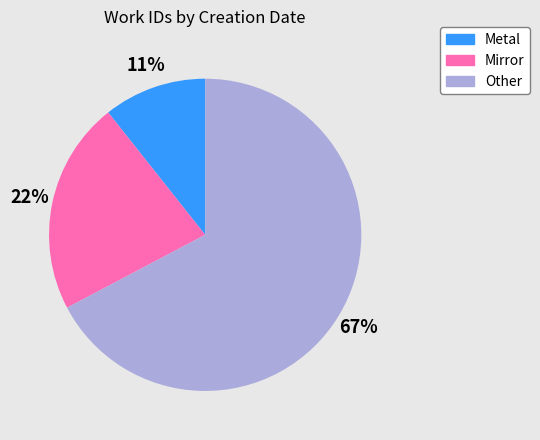

Is there any slice that represents more than half of the pie?

Yes